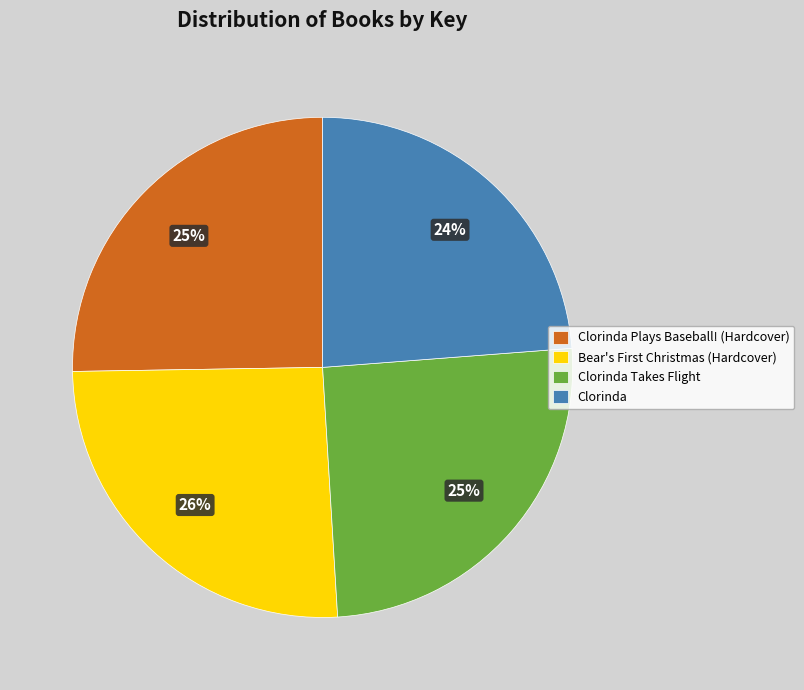

Approximately how many times larger is the value at Clorinda Takes Flight compared to Clorinda Plays Baseball! (Hardcover)?

1.0